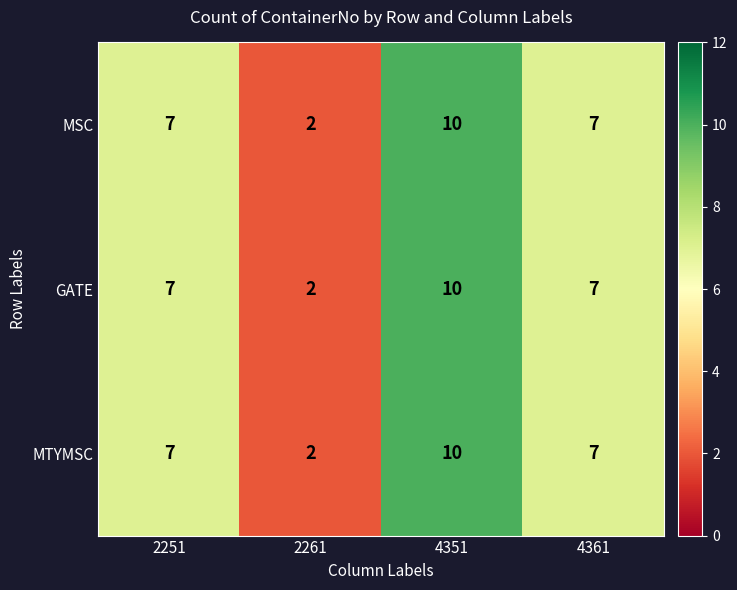

What is the maximum value for MSC?

10